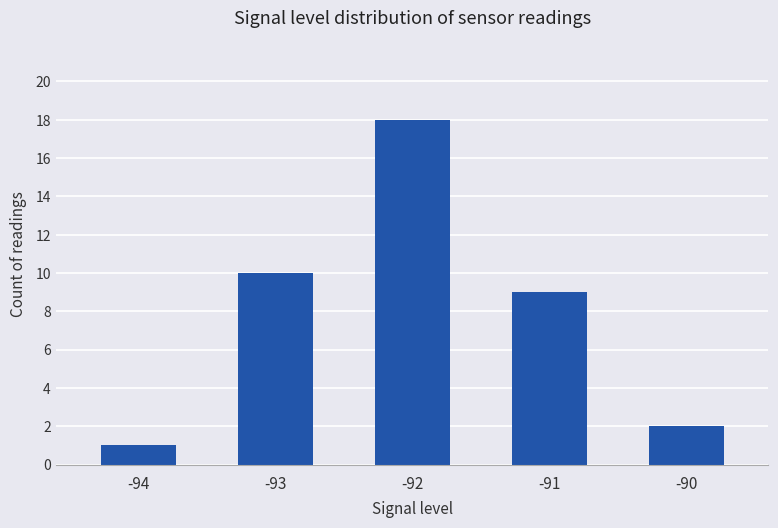

At which category does the chart reach its minimum across all series?

-94